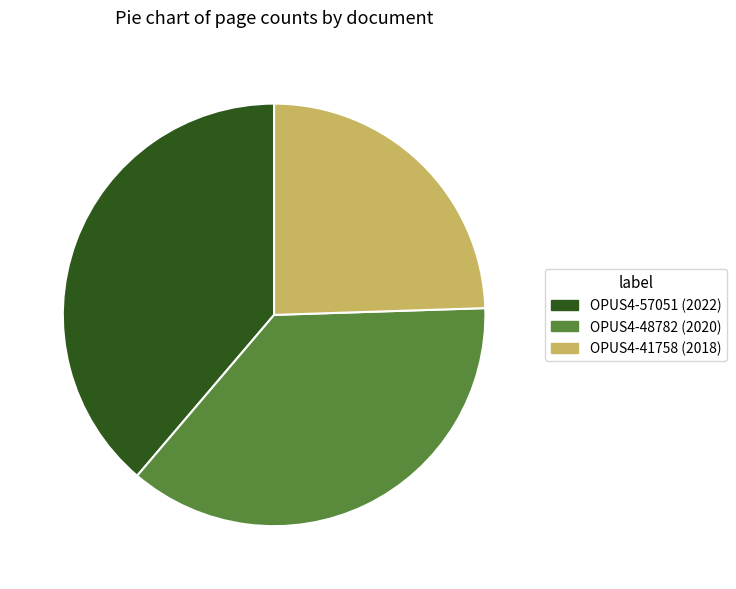

Combined, do OPUS4-41758 and OPUS4-48782 account for over 50%?

Yes